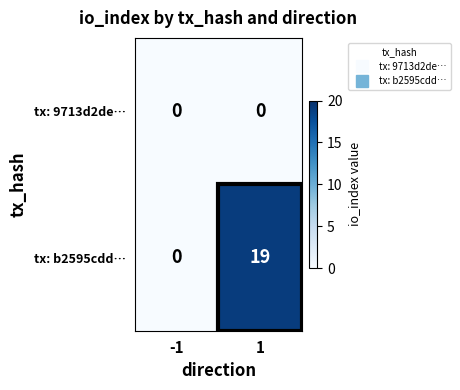

What is the total value across all series at 1?

19